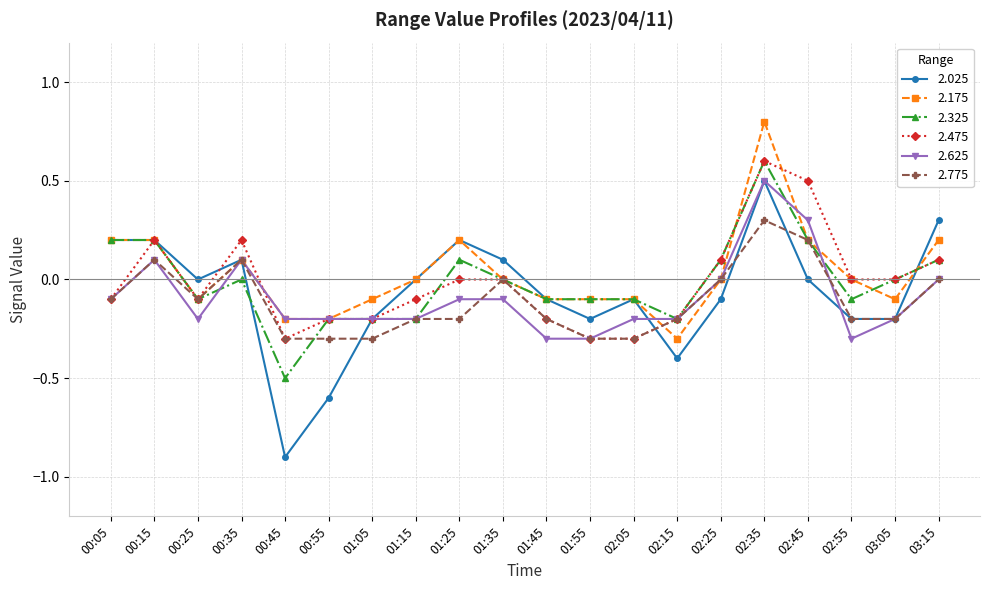

What is the total value across all series at 00:45?

-2.4